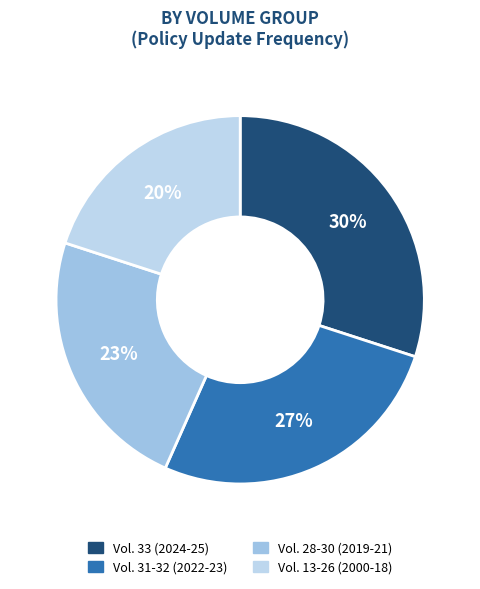

How many segments does this pie chart have?

4